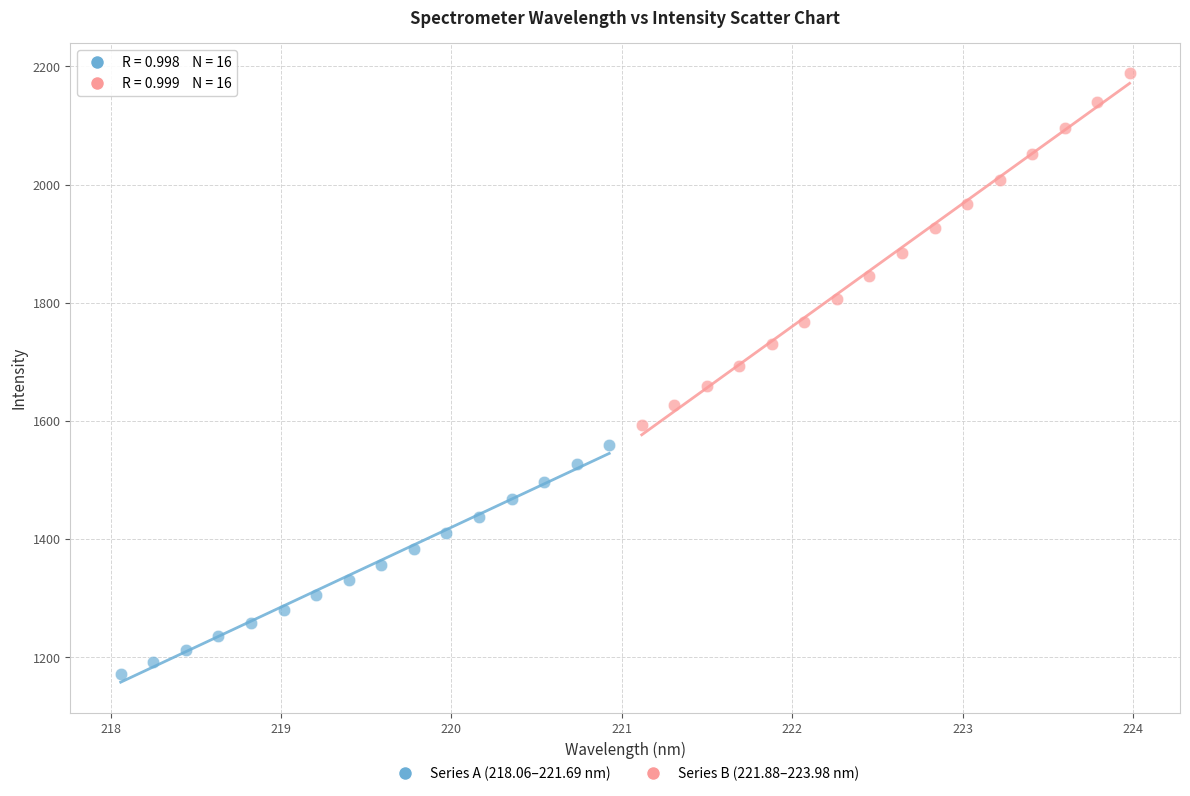

Which series reaches the maximum Y coordinate?

Series B (221.88–223.98 nm)